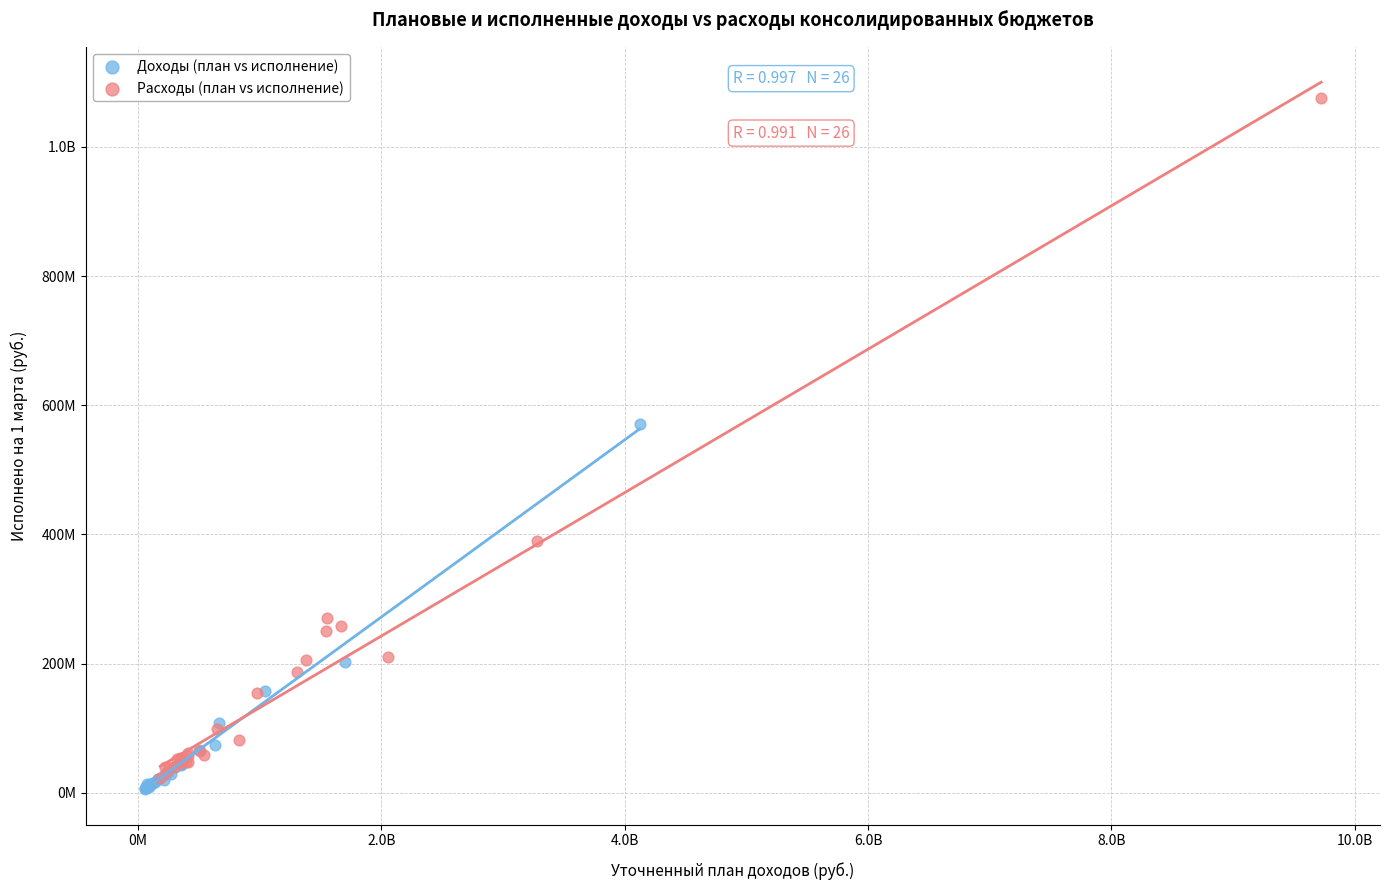

What are all the series names shown in the legend?

Доходы (план vs исполнение), Расходы (план vs исполнение)